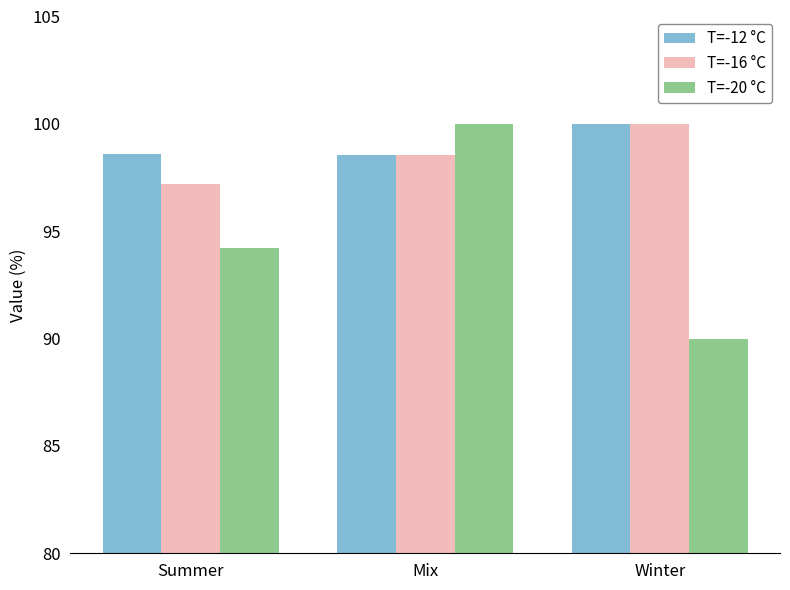

Is it true that T=-16 °C equals 98.5 at Mix?

True